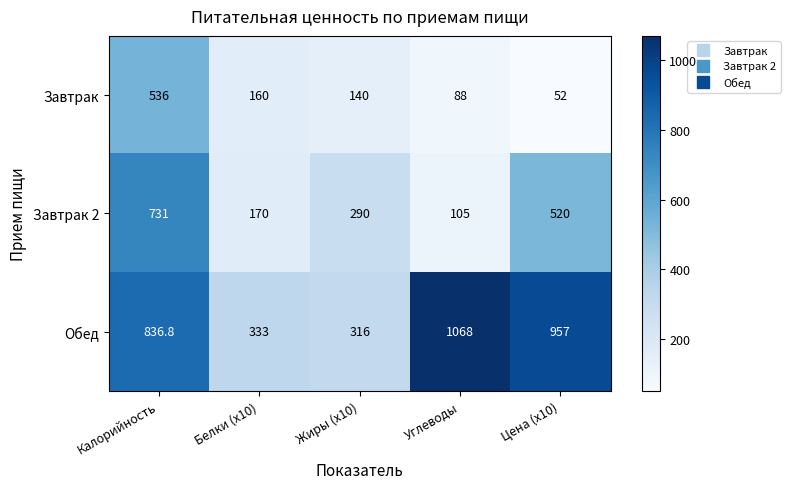

What is the minimum value shown in the chart?

52.0